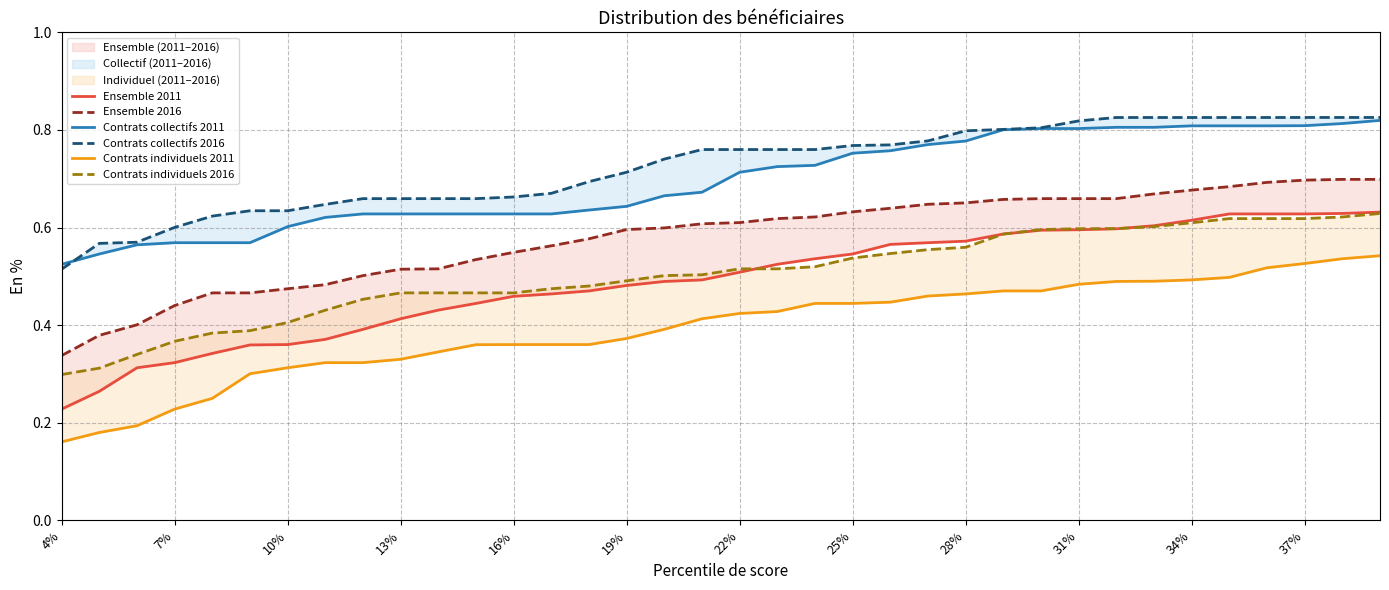

What is the total value across all series at 34%?

4.0